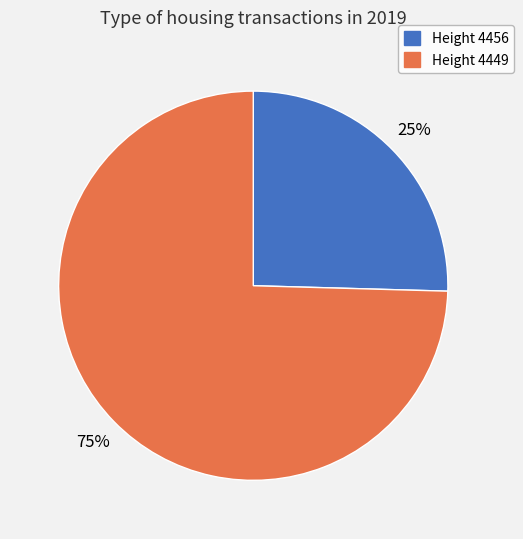

Which has a higher value, Height 4456 or Height 4449?

Height 4449